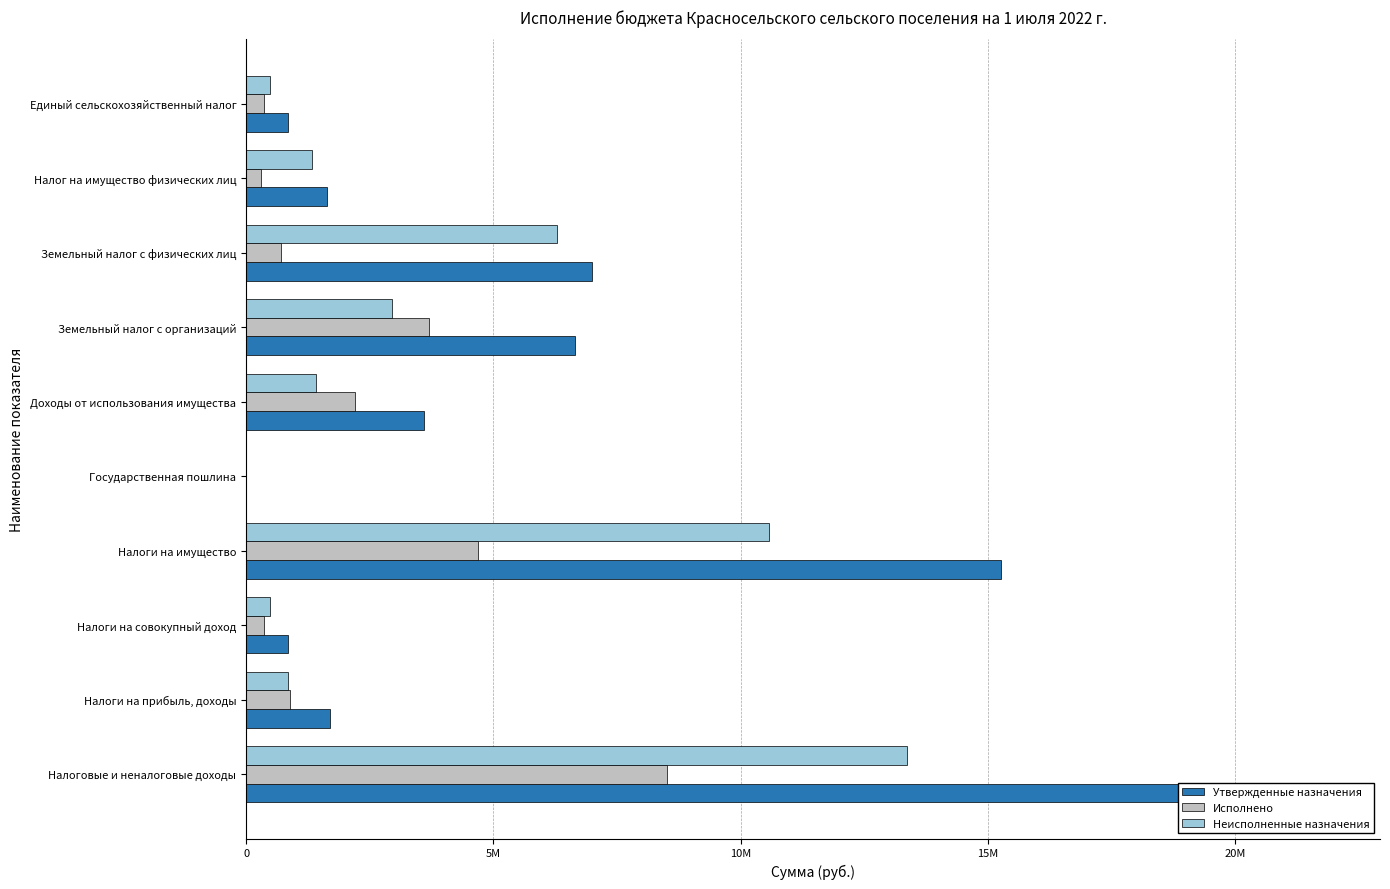

Is it true that Исполнено equals 2208243.6 at 15M?

False